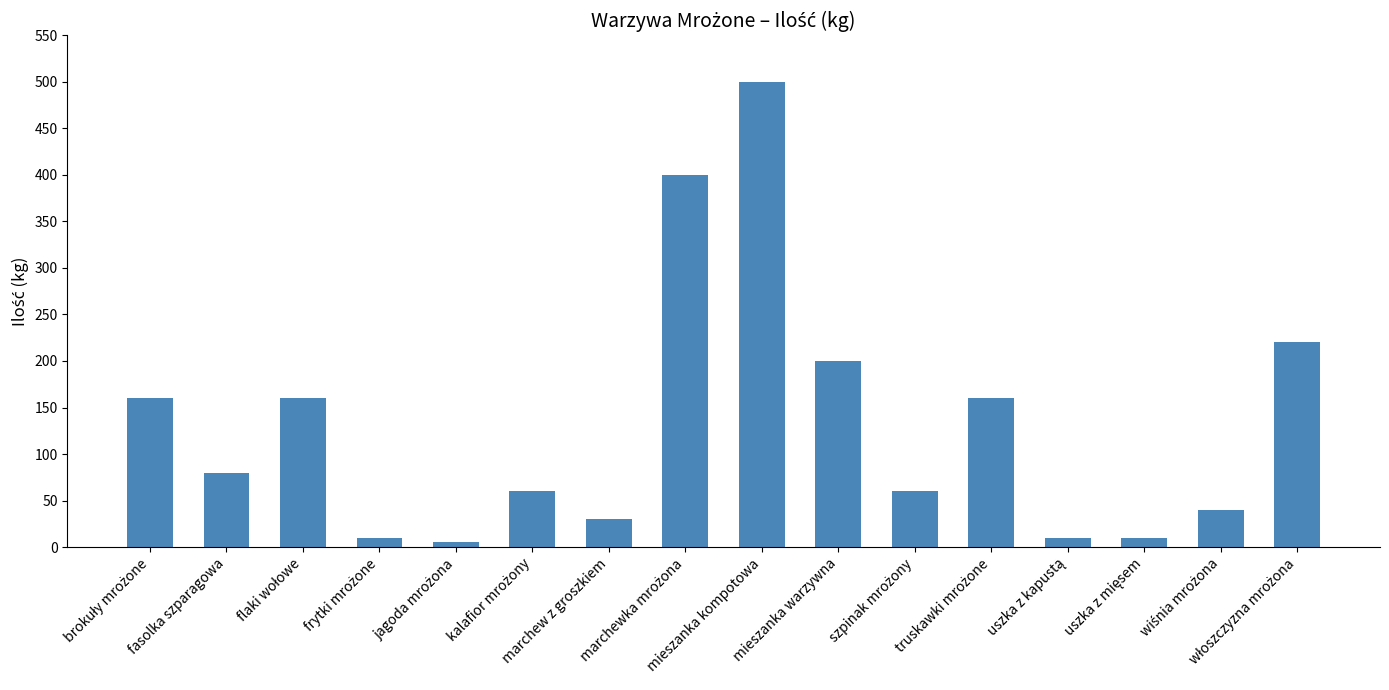

What is the greatest value displayed?

500